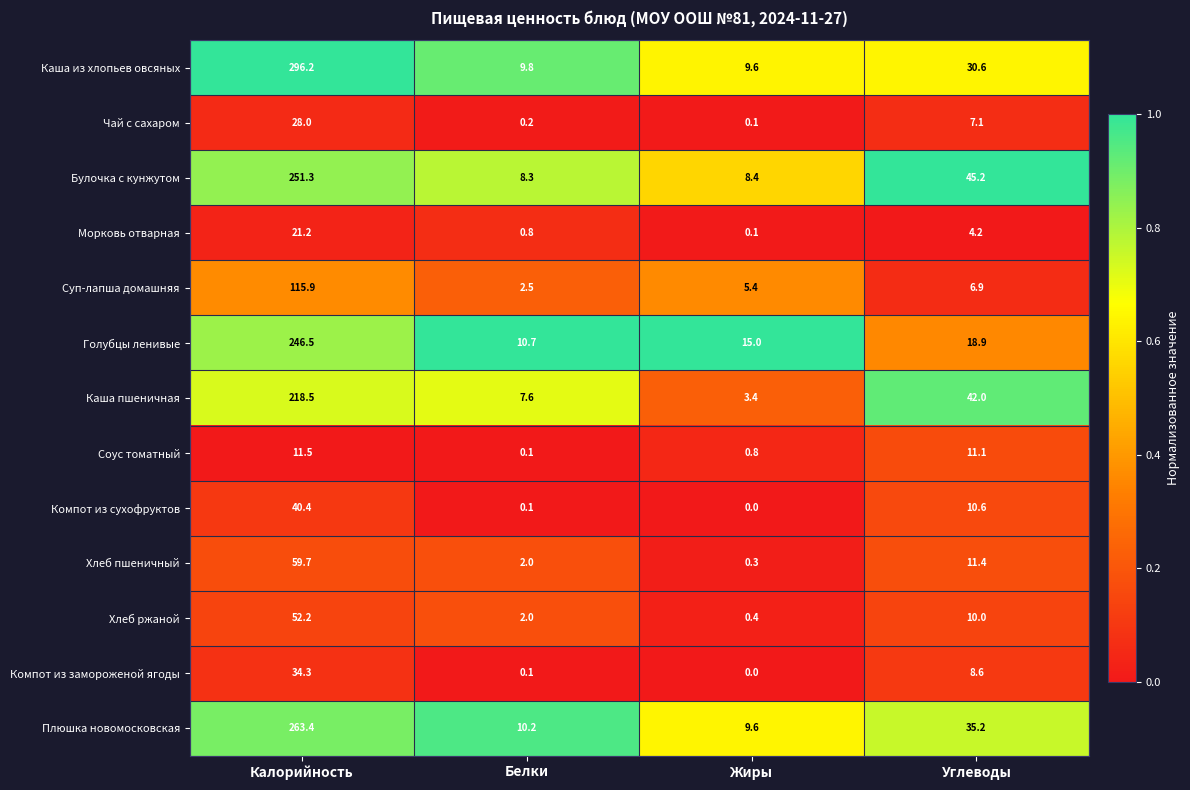

Where does the Компот из сухофруктов series first go above 10?

Калорийность